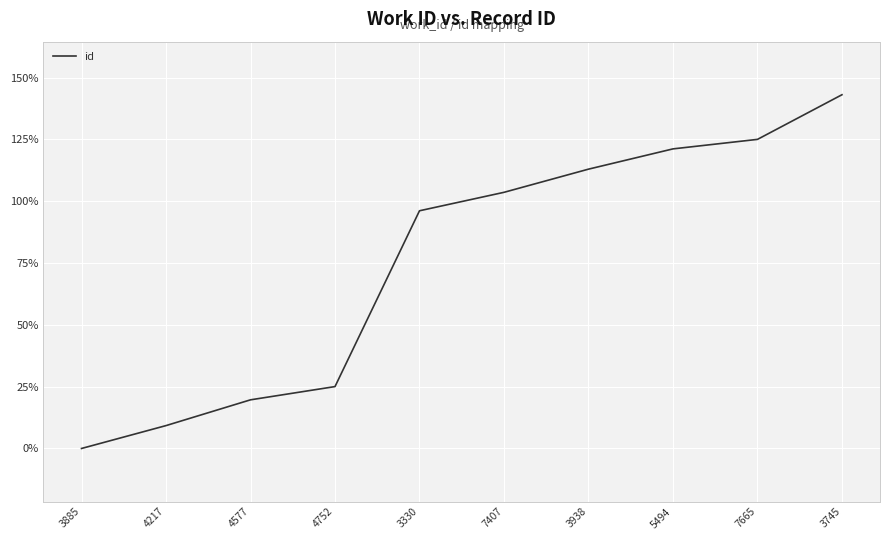

Is it true that the value at 3745 is 143.1?

True